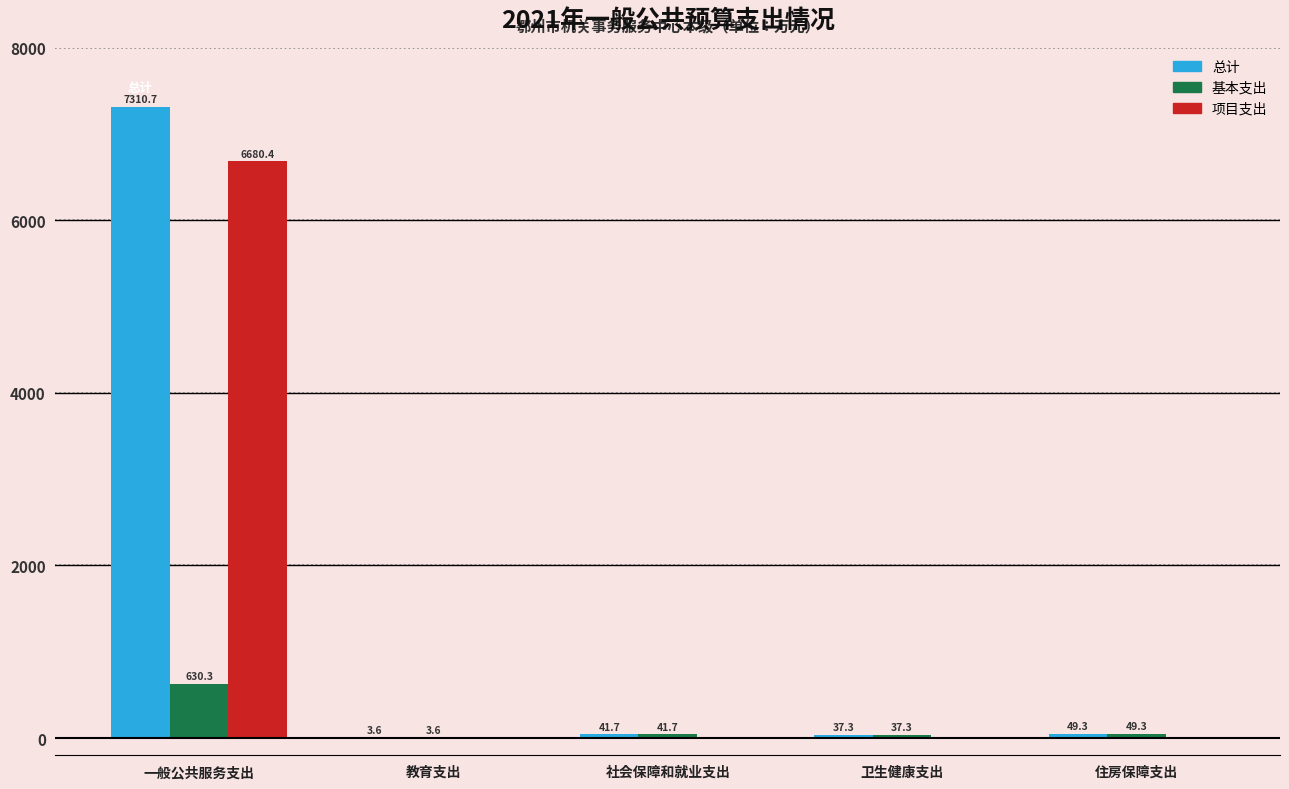

Reading left to right, list all the values displayed in this chart.

总计: 一般公共服务支出=7310.7	教育支出=3.6	社会保障和就业支出=41.7	卫生健康支出=37.3	住房保障支出=49.3
基本支出: 一般公共服务支出=630.3	教育支出=3.6	社会保障和就业支出=41.7	卫生健康支出=37.3	住房保障支出=49.3
项目支出: 一般公共服务支出=6680.4	教育支出=0.0	社会保障和就业支出=0.0	卫生健康支出=0.0	住房保障支出=0.0